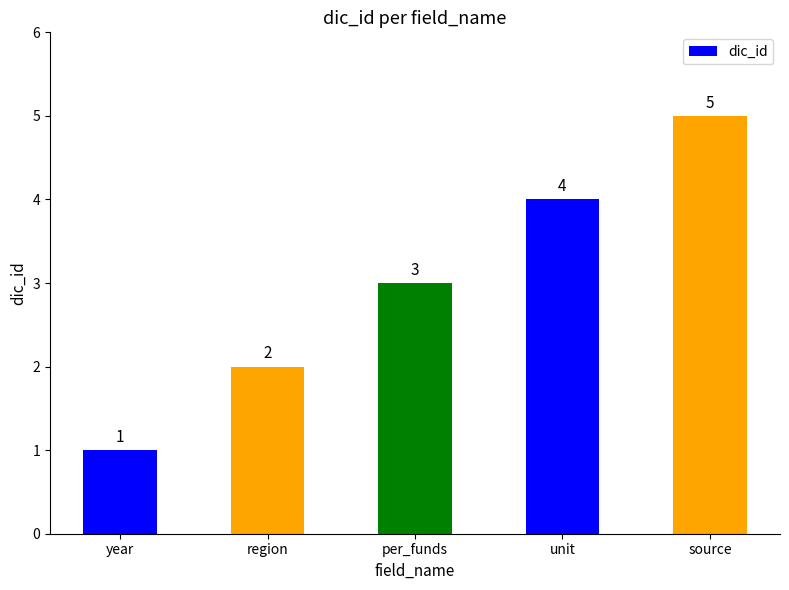

What is the difference between the maximum and minimum values?

4